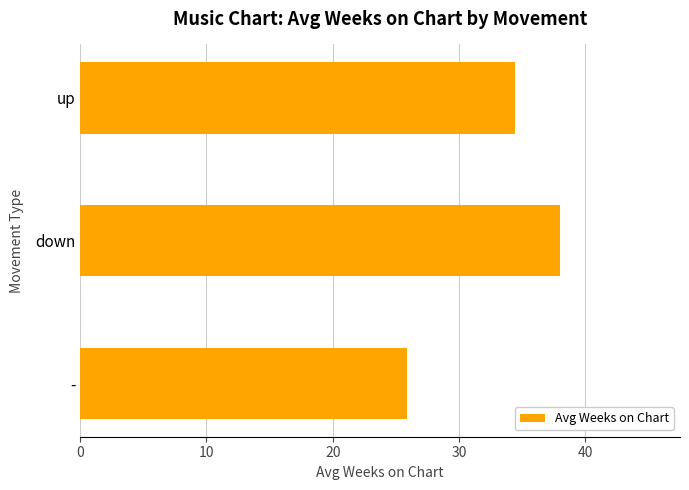

The value at down is 38.0. True or false?

True